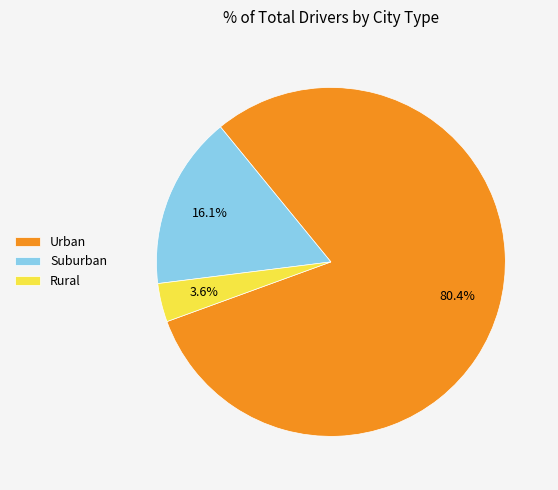

To the nearest percent, what is the average slice percentage?

33%